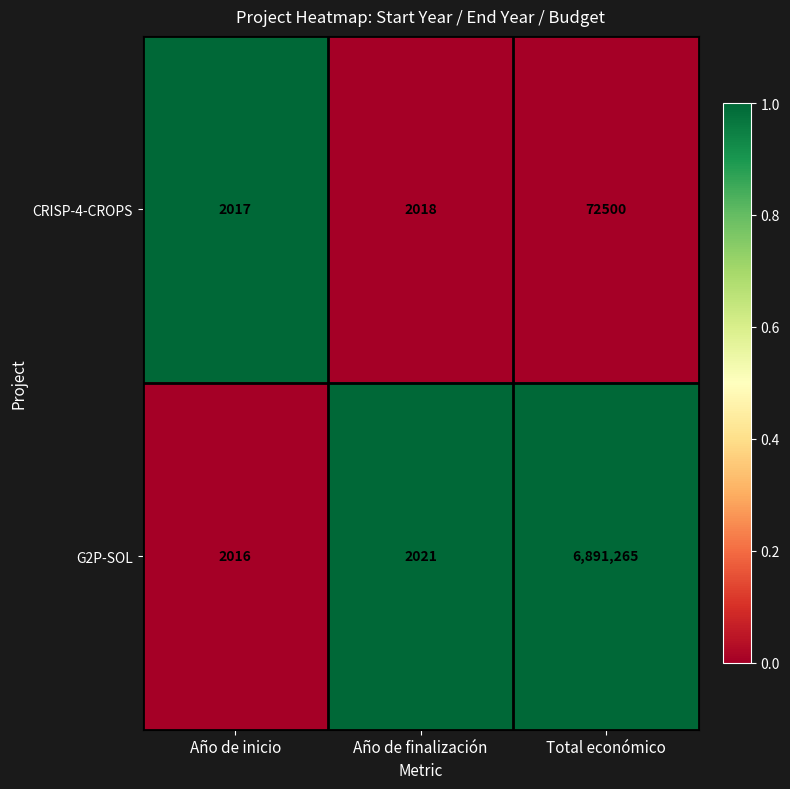

Between Año de inicio and Año de finalización, which series saw the biggest shift?

G2P-SOL